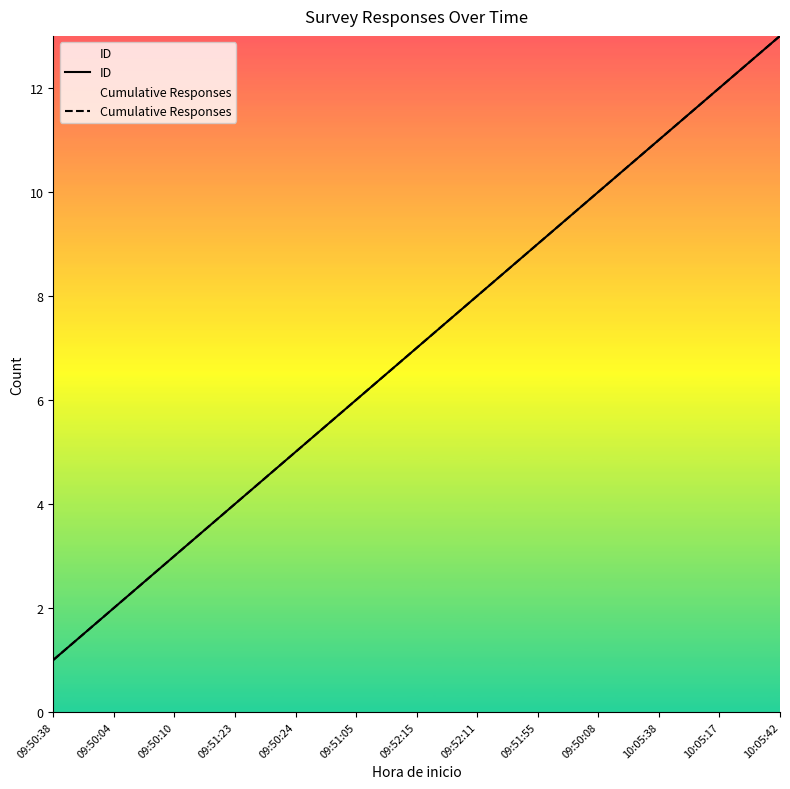

What is the total value across all series at 09:51:55?

18